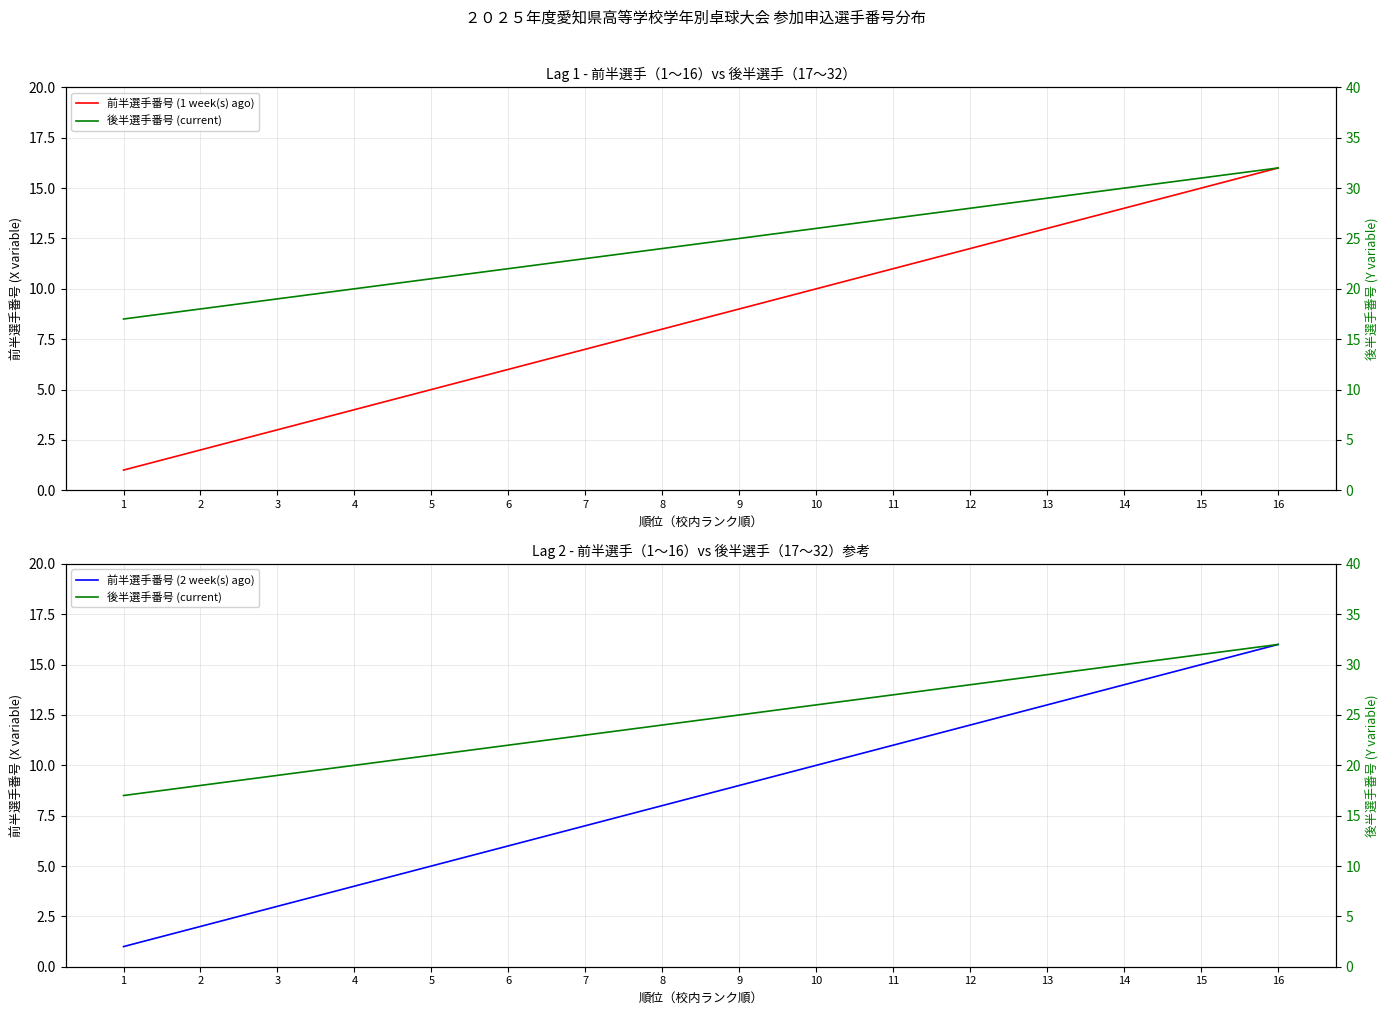

Rank the categories by 前半選手番号 (2 week(s) ago) value from highest to lowest.

16, 15, 14, 13, 12, 11, 10, 9, 8, 7, 6, 5, 4, 3, 2, 1